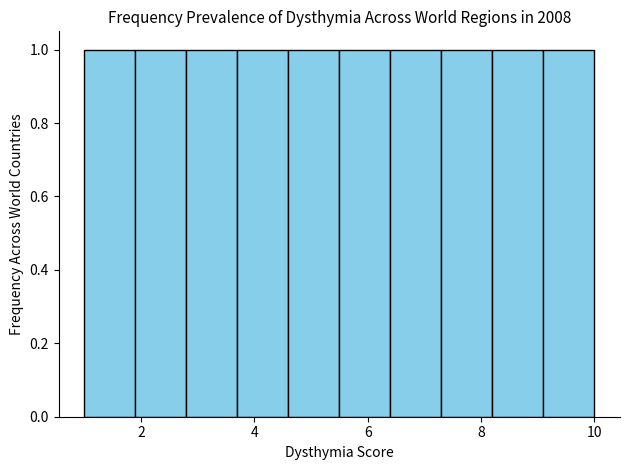

Reading left to right, list every bar in this chart as the range it spans on the x-axis followed by its height. Neither the bar edges nor the heights are printed on the chart, so give them approximately, as read against the axes.

1.0 to 1.9: 1
1.9 to 2.8: 1
2.8 to 3.7: 1
3.7 to 4.6: 1
4.6 to 5.5: 1
5.5 to 6.4: 1
6.4 to 7.3: 1
7.3 to 8.2: 1
8.2 to 9.1: 1
9.1 to 10.0: 1